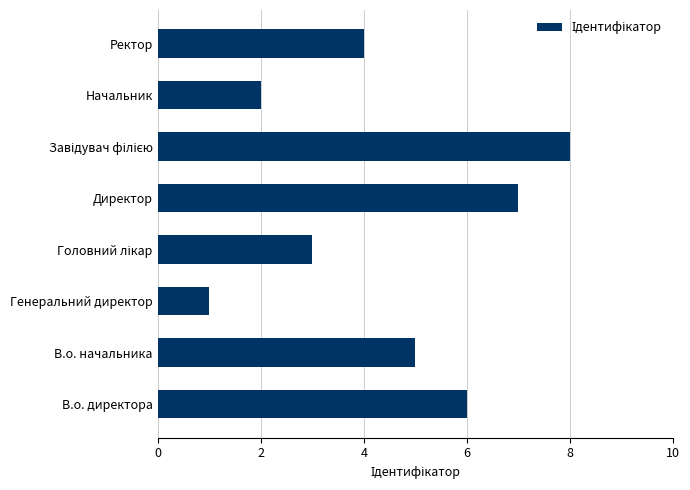

The chart shows a value of 1 at Генеральний директор. True or false?

True